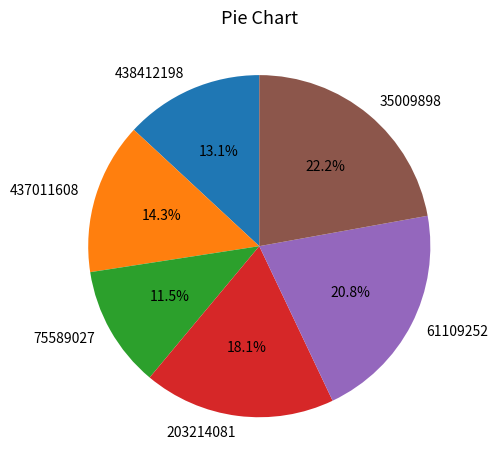

How much of the chart is everything except 75589027?

88.5%